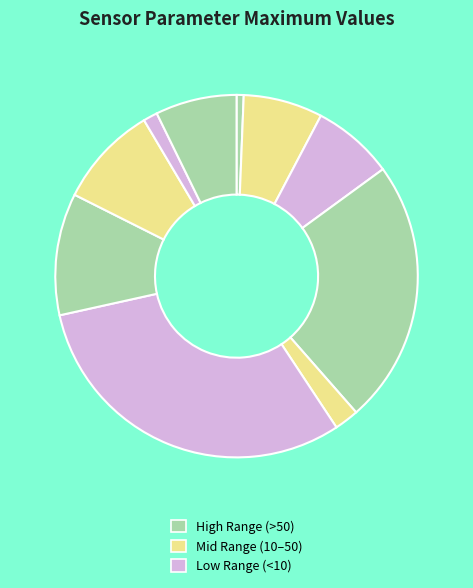

Rank the categories by value from highest to lowest.

O2 % Saturation (%), FDOM (QSDE), Turbidity (NTU), Chorophyll (ug/L), Temperature (C), NOX (uM), Salinity (PSU), Dissolved Oxygen (mg/L), Conductivity (S/m), Sensor Depth (m)